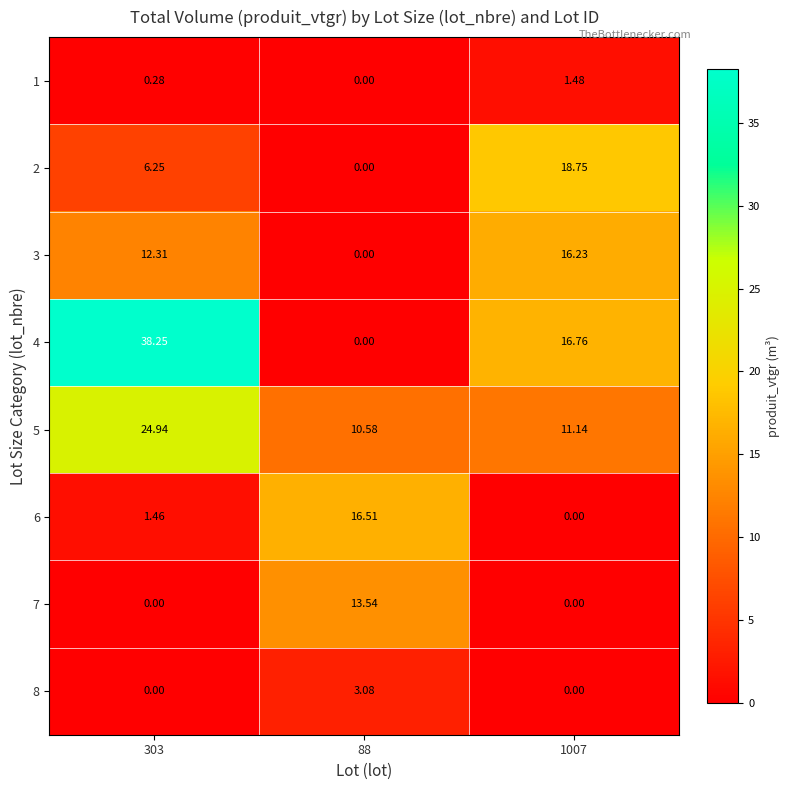

Is the value of 3 at 88 greater than the value of 1 at 1007?

No